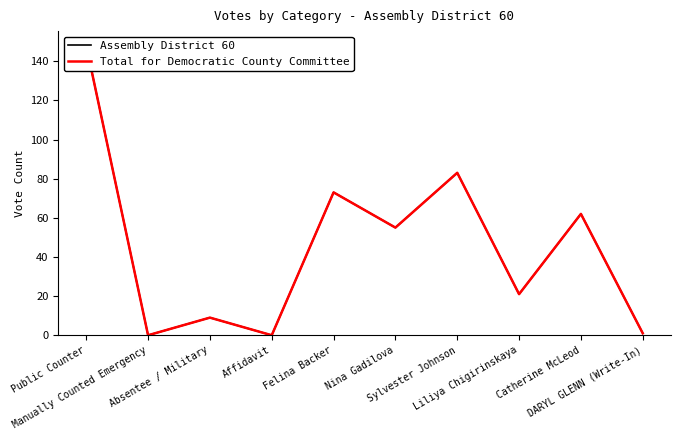

True or false: Assembly District 60 and Total for Democratic County Committee intersect in this chart.

False